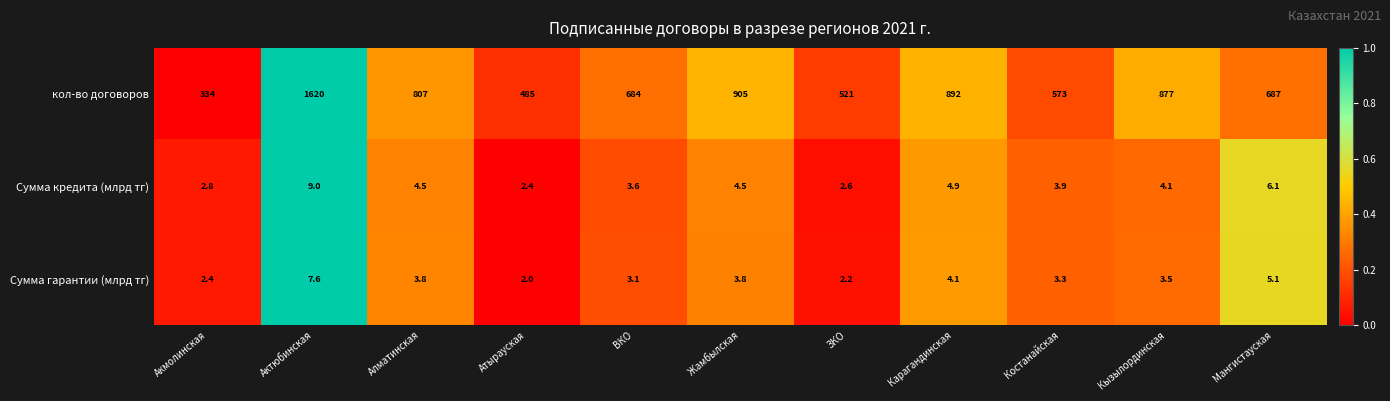

What is the greatest value displayed?

1620.0